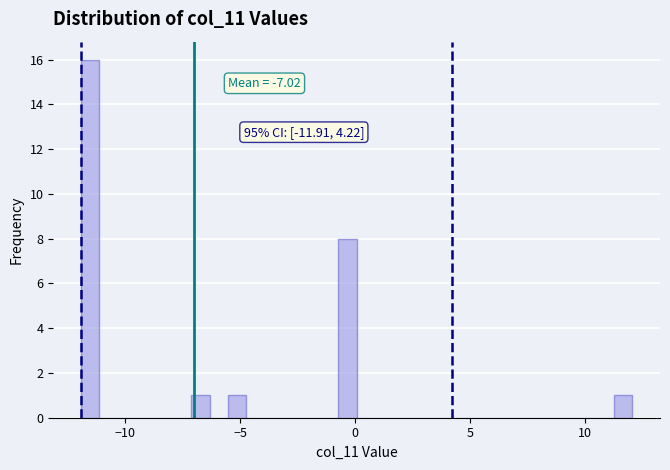

Around what value on the x-axis is the tallest bar? Give the approximate position of its centre, as read against the axis.

-11.5